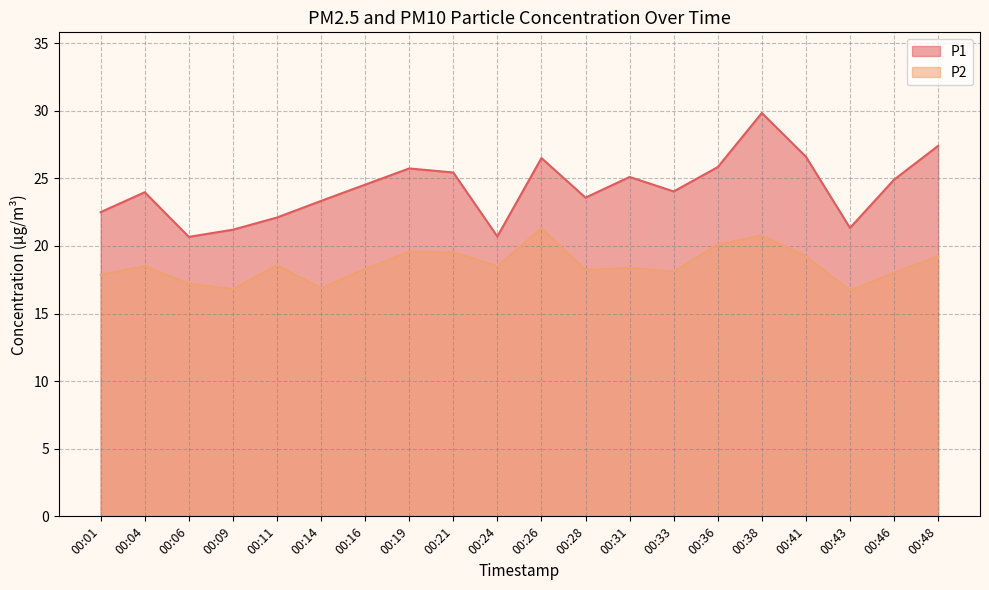

What is the difference between the highest and lowest values at 00:28?

5.3